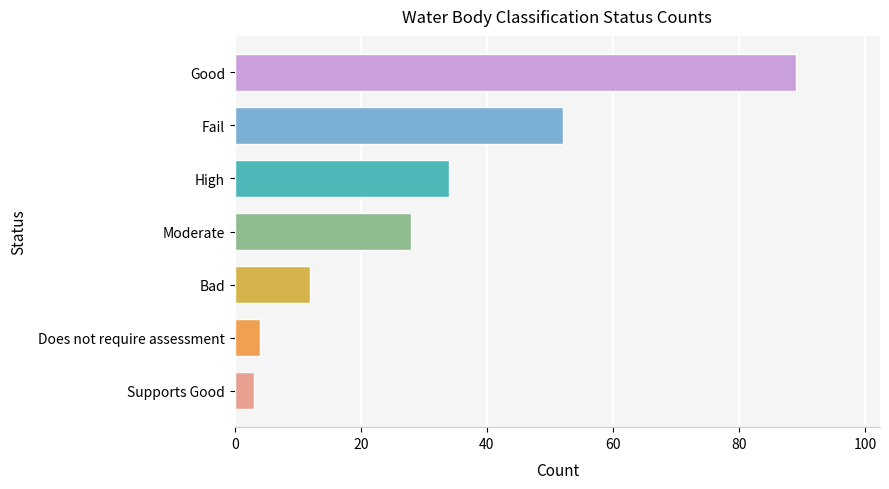

Rank the categories by value from lowest to highest.

Supports Good, Does not require assessment, Bad, Moderate, High, Fail, Good